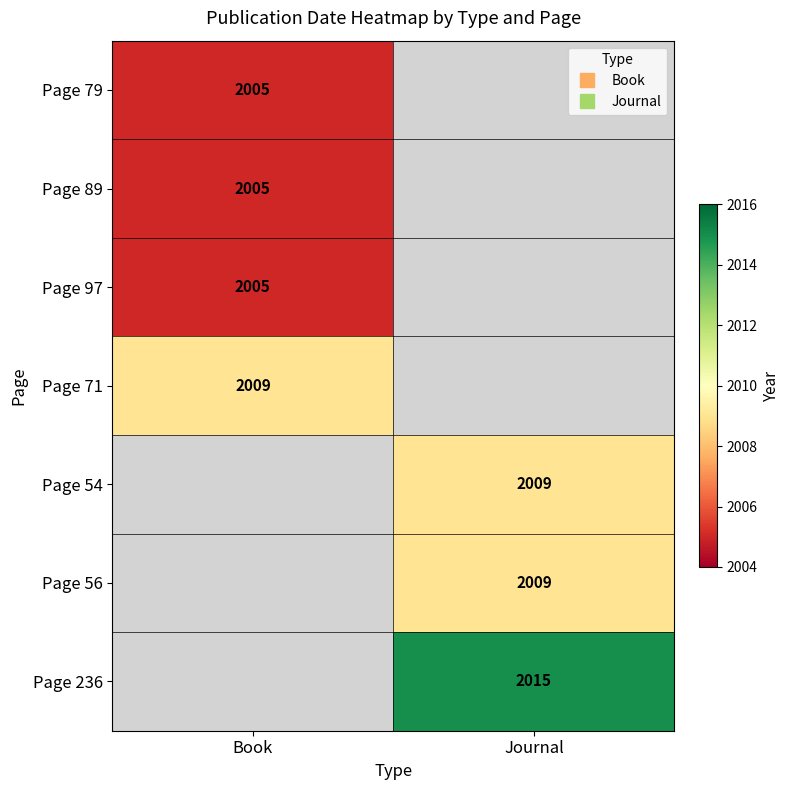

Which category has the lowest value in the Page 97 series?

Book